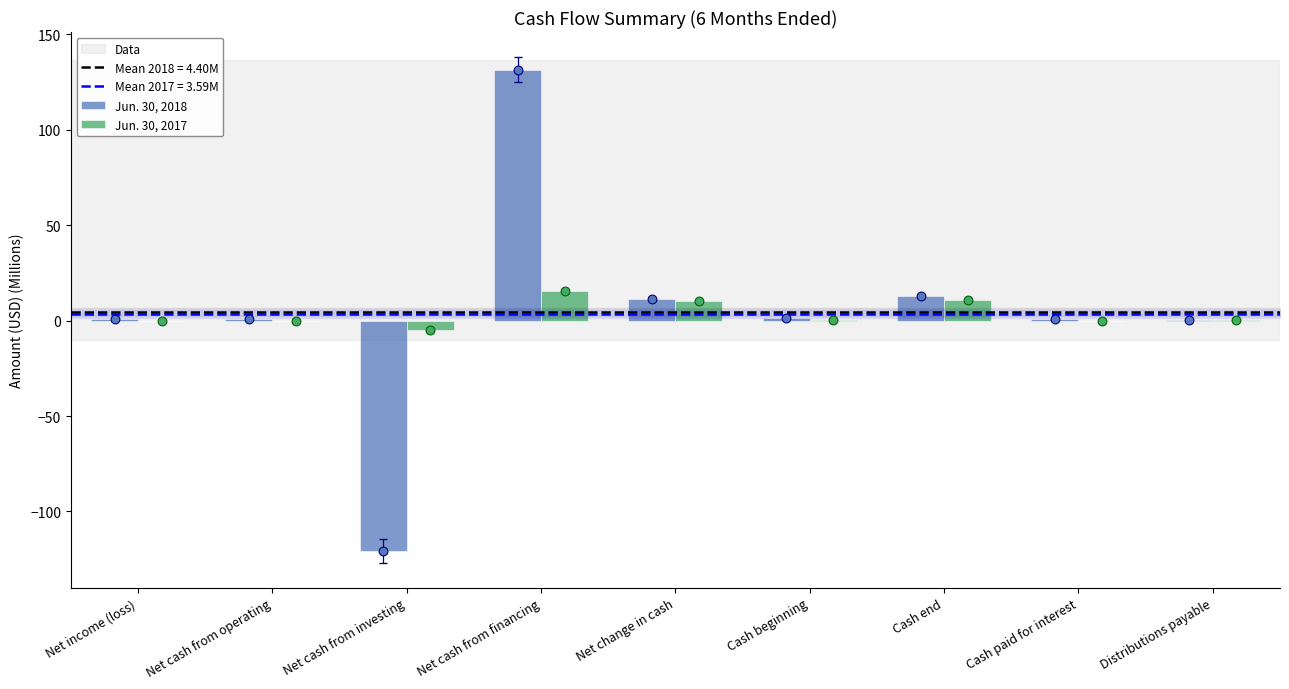

Which series contains the lowest Y value?

Jun. 30, 2018